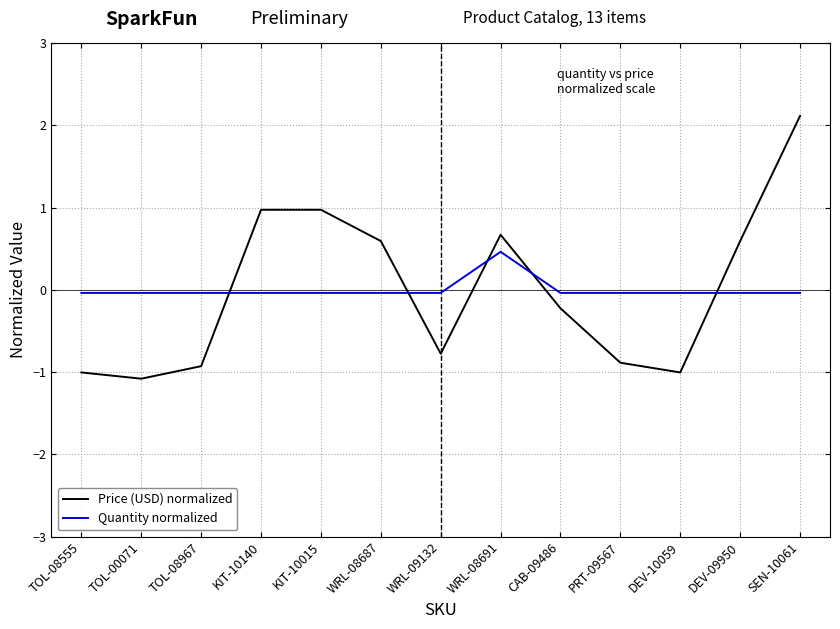

Between WRL-08687 and PRT-09567, which series saw the biggest shift?

Price (USD) normalized